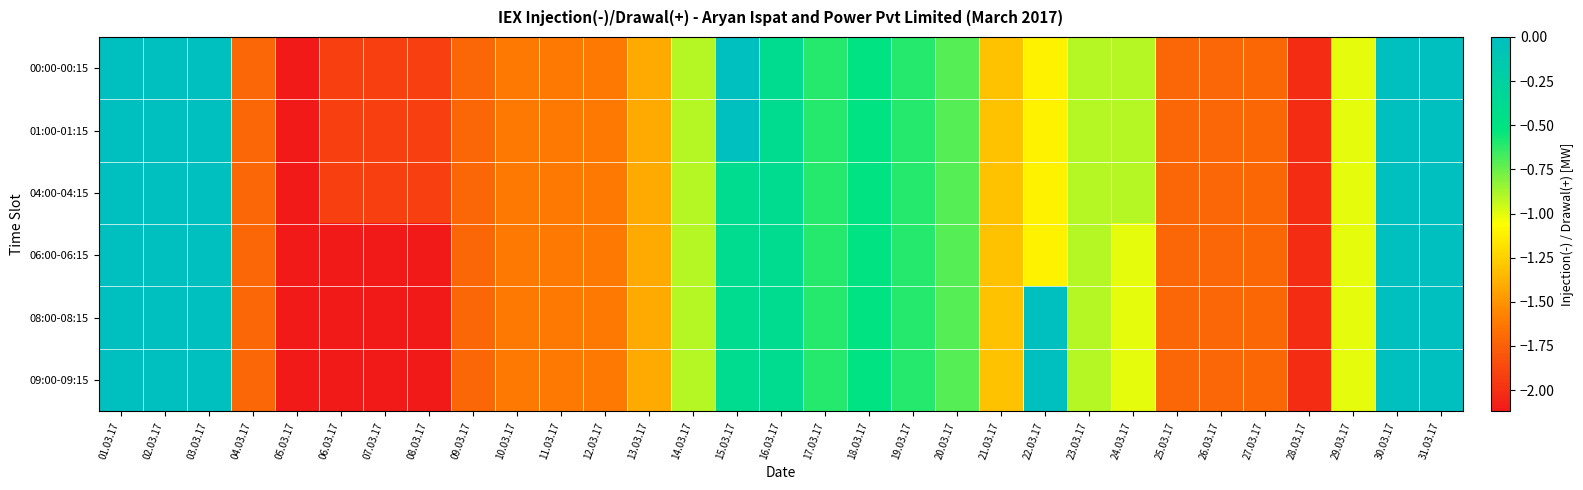

How many categories are shown in the chart?

31